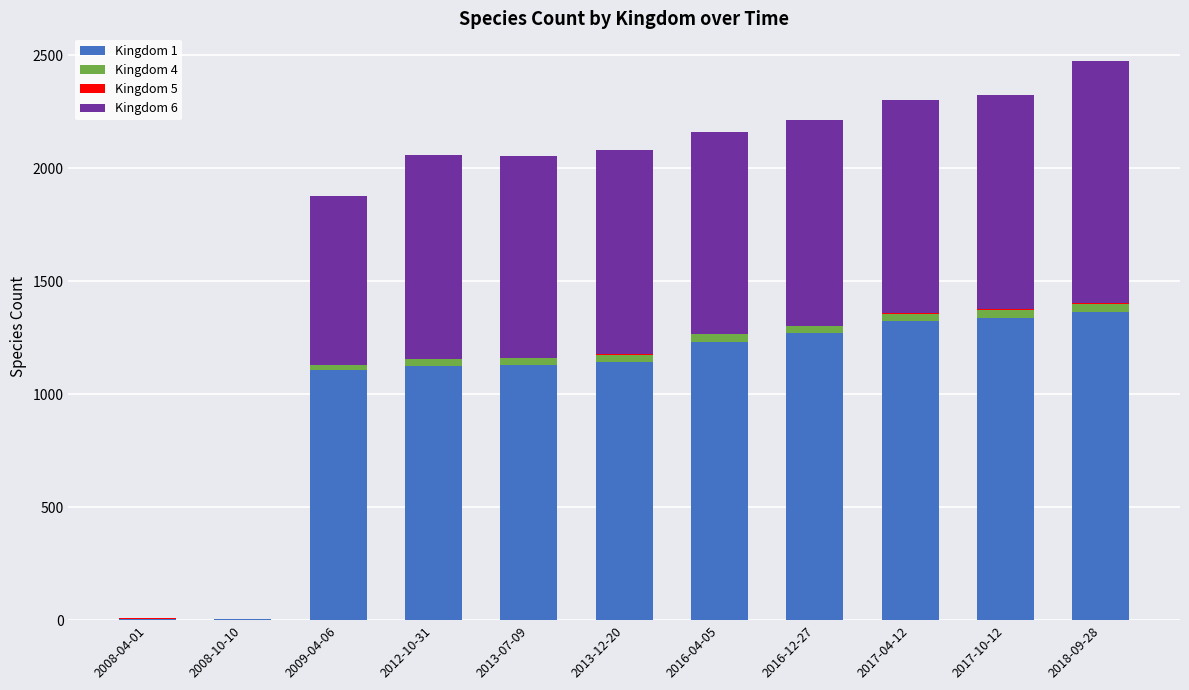

The value of Kingdom 1 at 2013-07-09 is 1856. True or false?

False